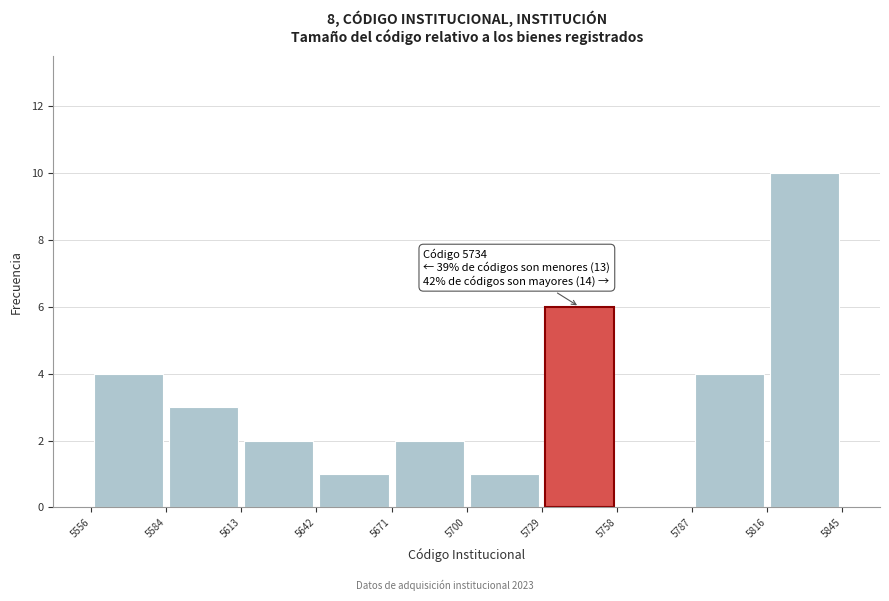

Which range on the x-axis has the tallest bar?

5816 to 5845